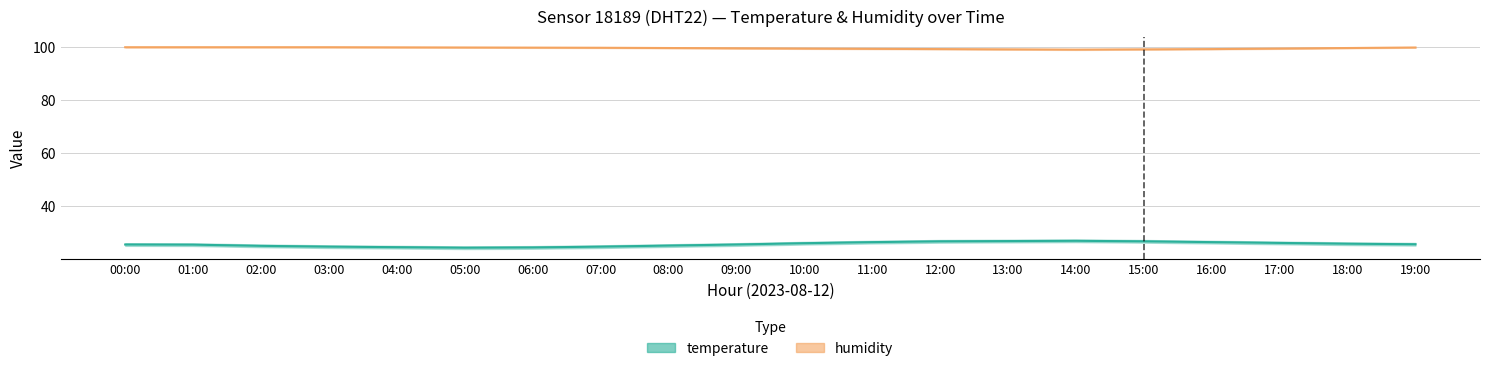

How many data points does each series have?

20